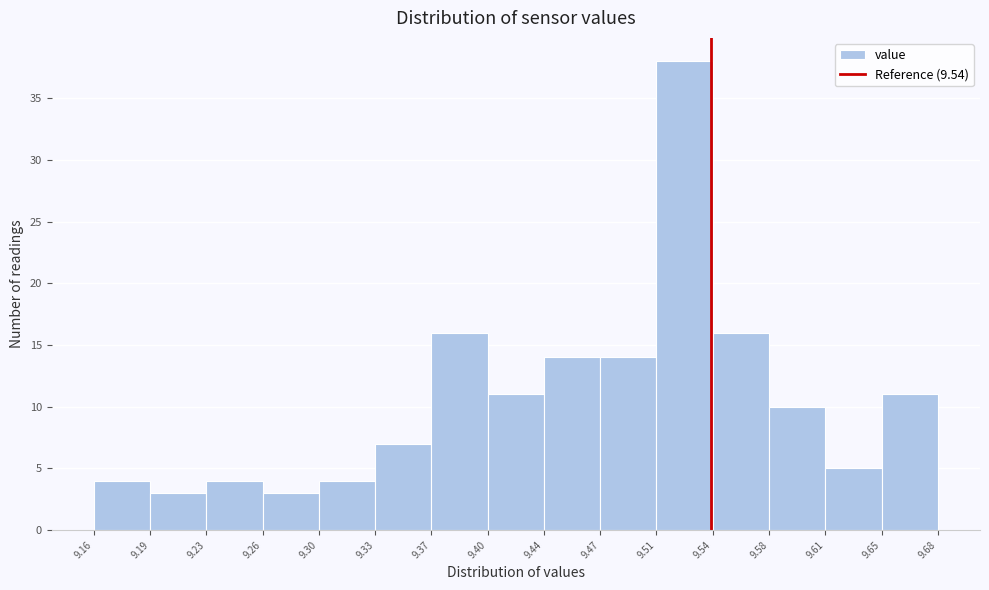

Reading left to right, transcribe this chart: for each bar, give the range it covers on the x-axis and its height. The values are not printed on the chart, so give them approximately, as read against the axis.

9.16 to 9.19: 4
9.19 to 9.23: 3
9.23 to 9.26: 4
9.26 to 9.30: 3
9.30 to 9.33: 4
9.33 to 9.37: 7
9.37 to 9.40: 16
9.40 to 9.44: 11
9.44 to 9.47: 14
9.47 to 9.51: 14
9.51 to 9.54: 38
9.54 to 9.58: 16
9.58 to 9.61: 10
9.61 to 9.65: 5
9.65 to 9.68: 11